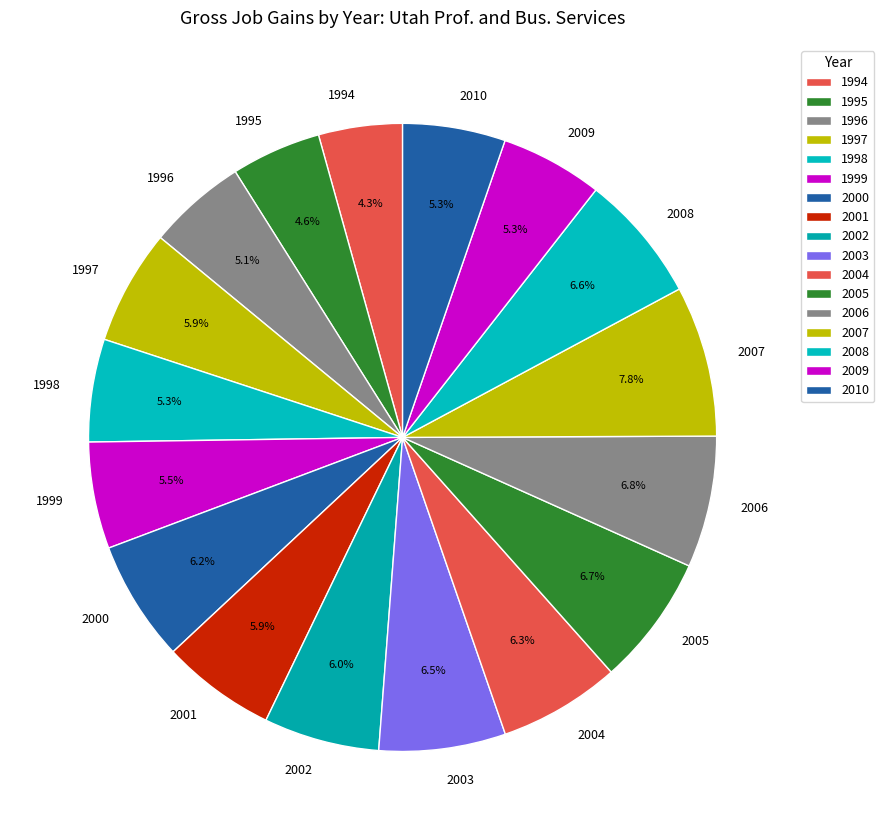

What is the ratio of the value at 2004 to the value at 2003?

1.0